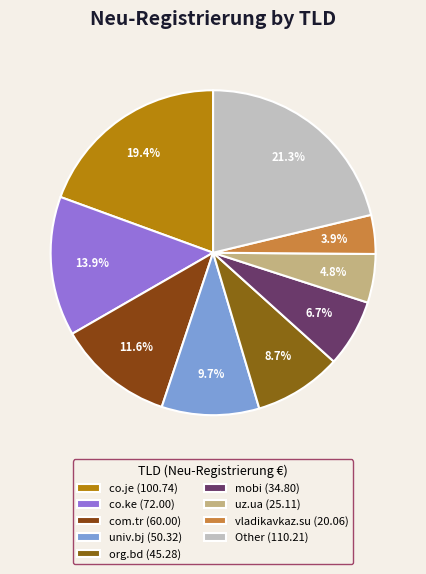

How many segments does this pie chart have?

9